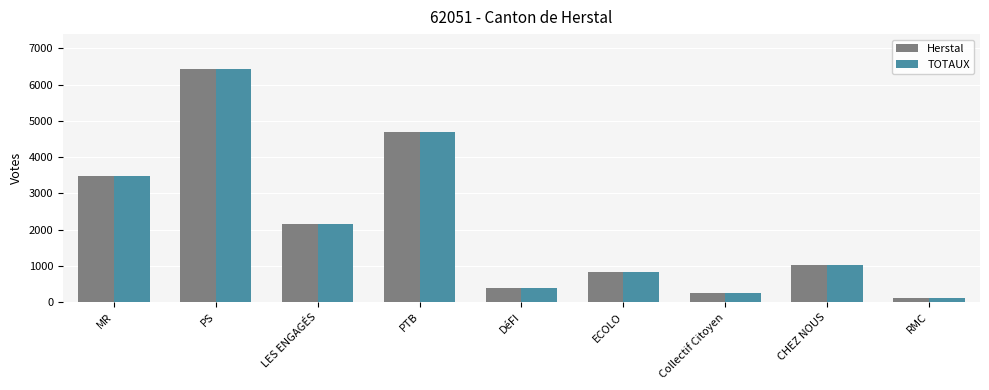

What is the difference between the maximum and minimum values in the TOTAUX series?

6323